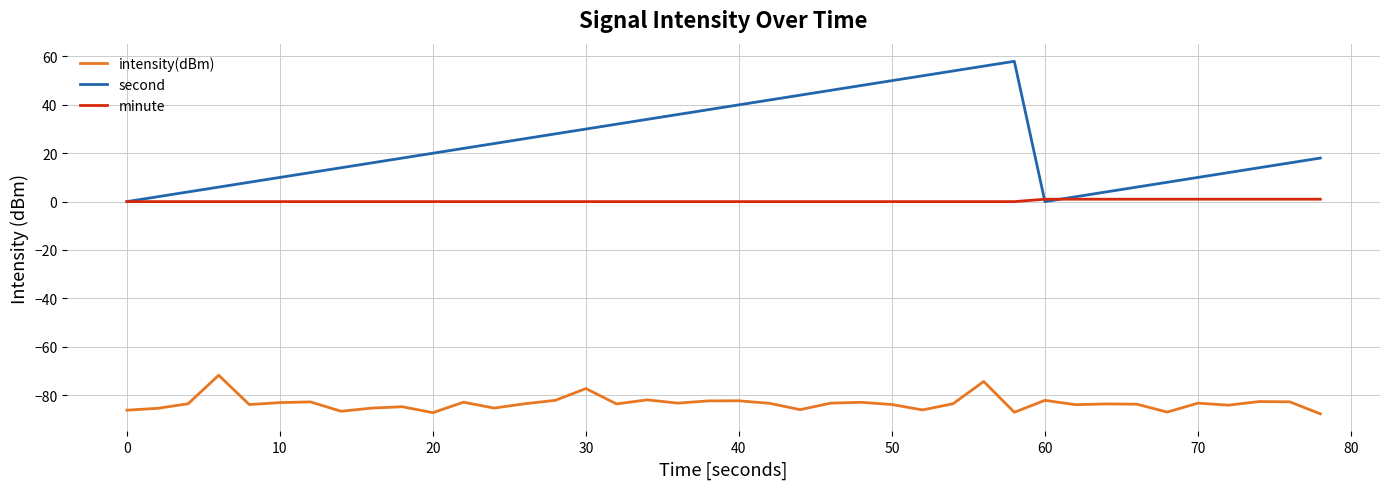

At how many categories does at least one series exceed 49?

5